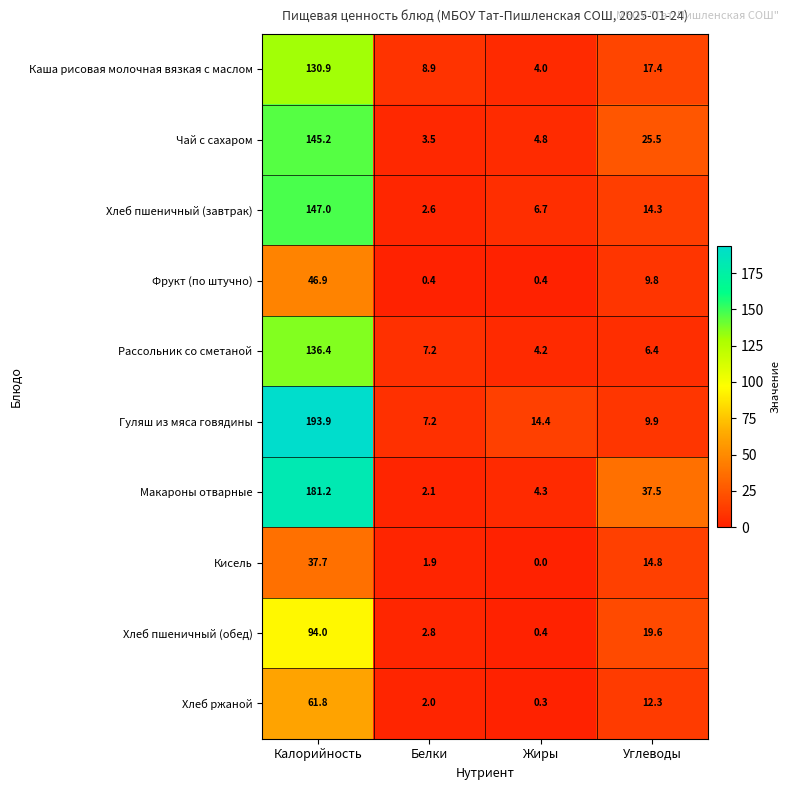

Which category has the highest value across all series?

Калорийность